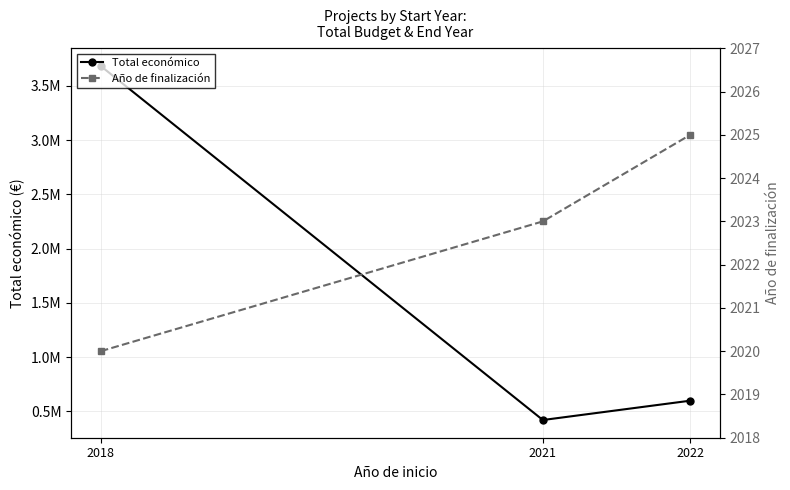

Is the value of Año de finalización at 2022 greater than the value of Total económico at 2018?

No